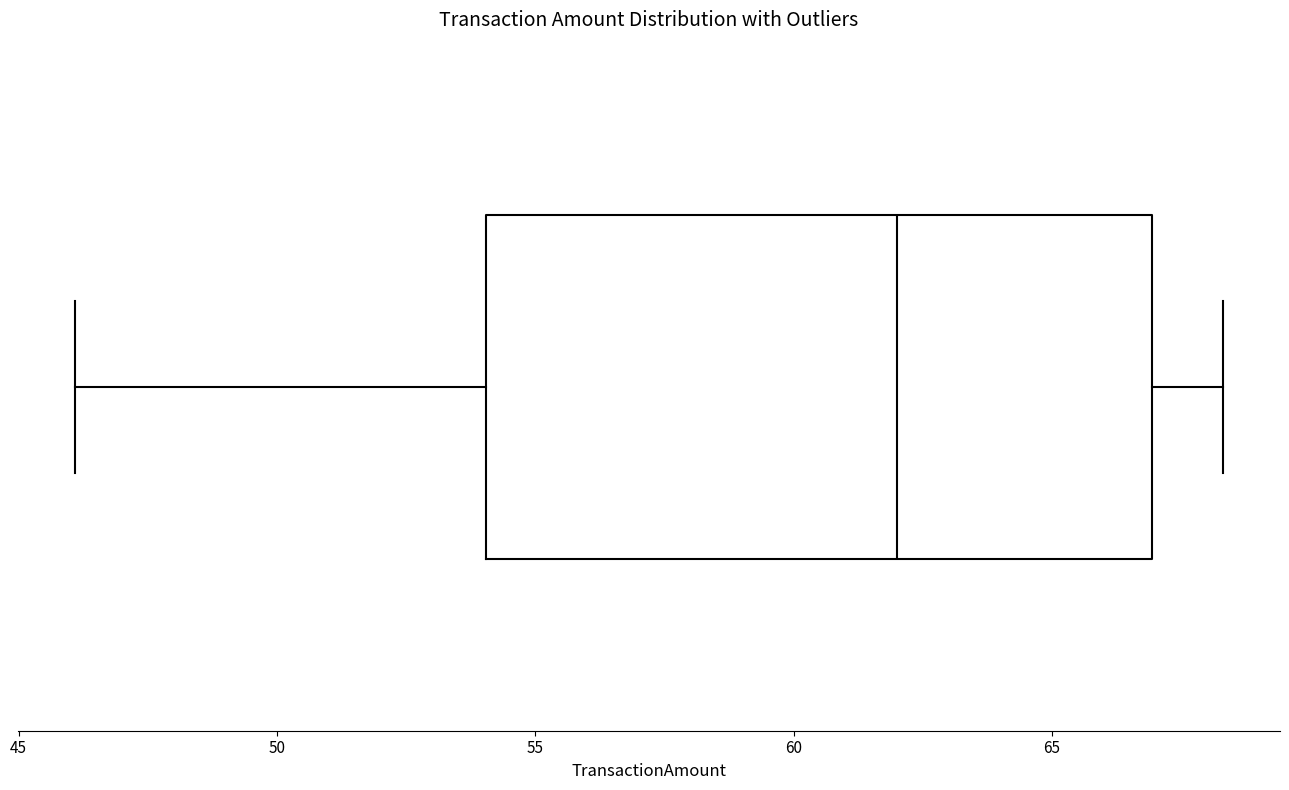

Read this box plot against the x-axis: the position of the median line, the range covered by the box, and the ends of both whiskers. The values are not printed on the chart, so give them approximately, as read against the axis.

median 62.0, box 54.0 to 67.0, whiskers 46.0 to 68.5